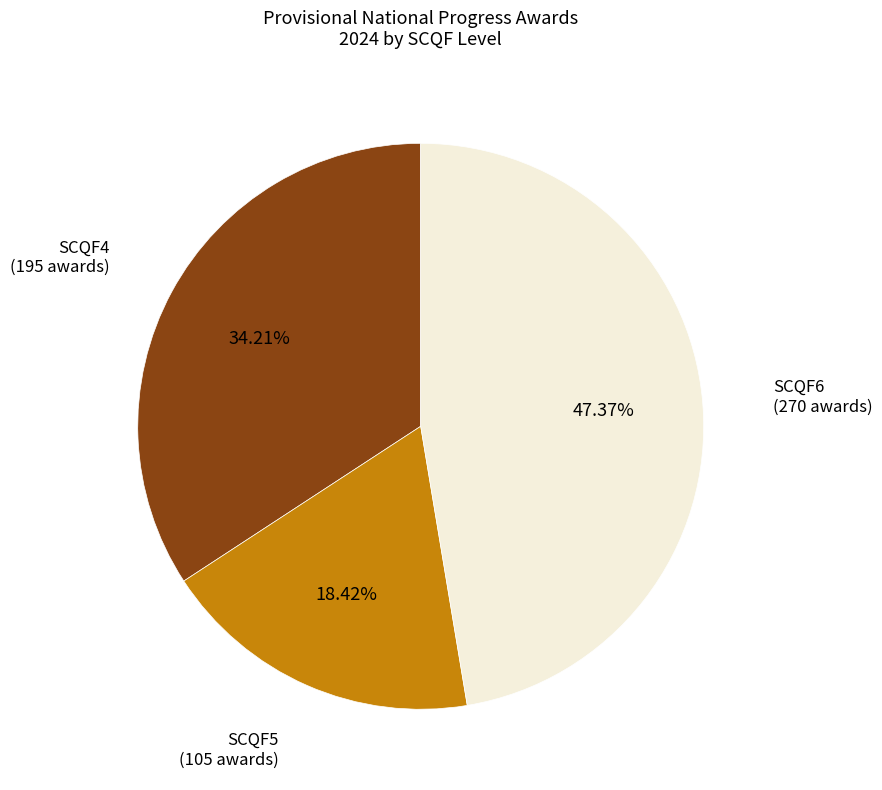

How many slices are in this pie chart?

3